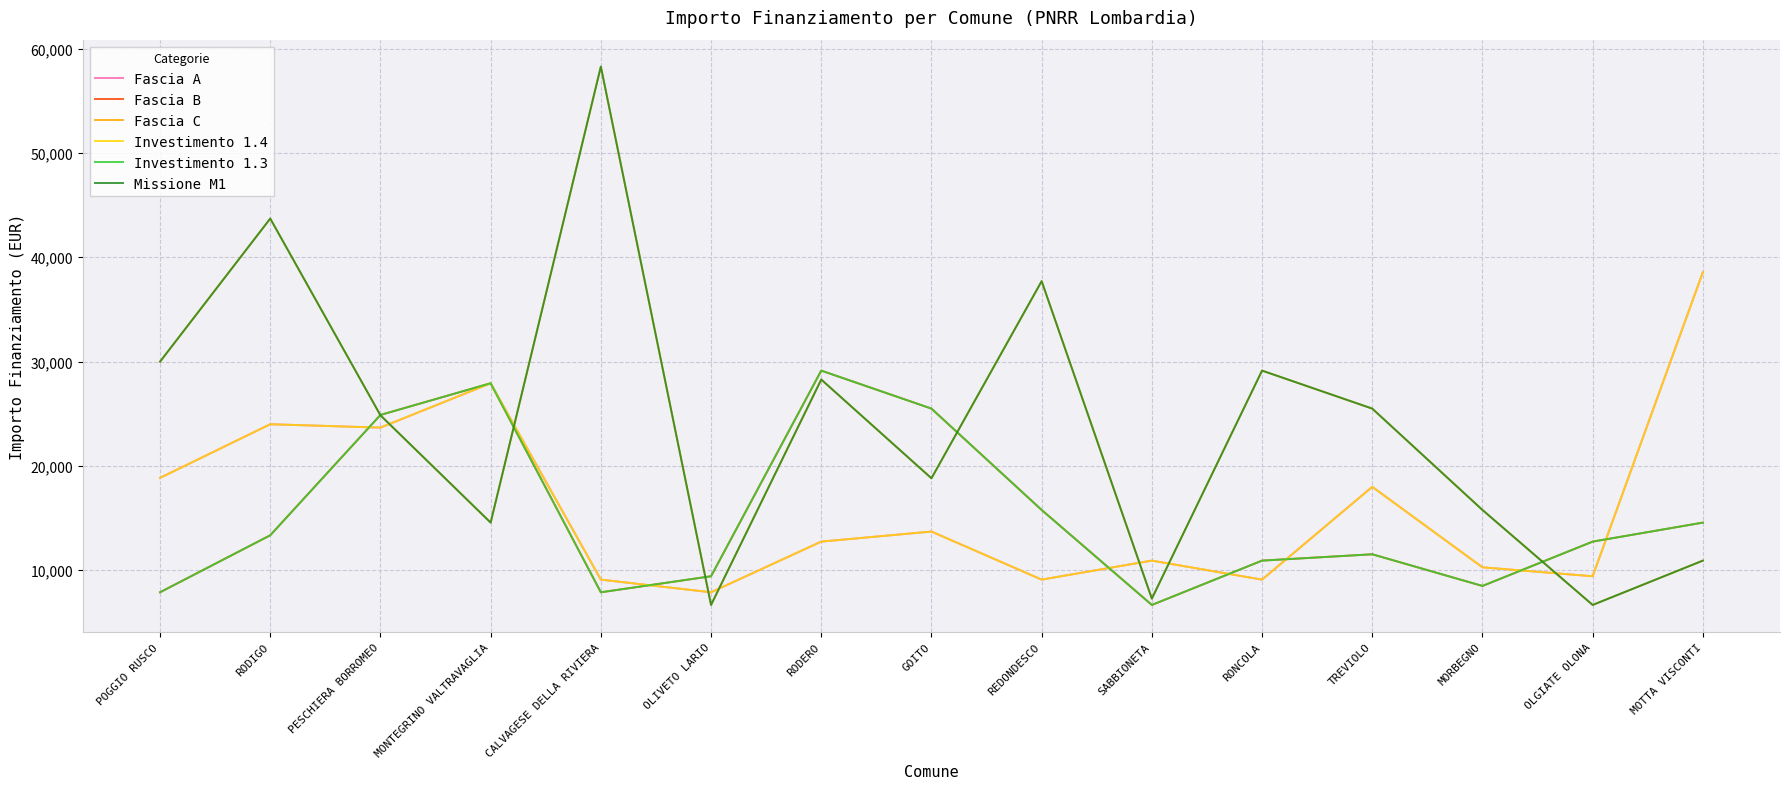

What is the spread (max minus min) of values at RODIGO?

30353